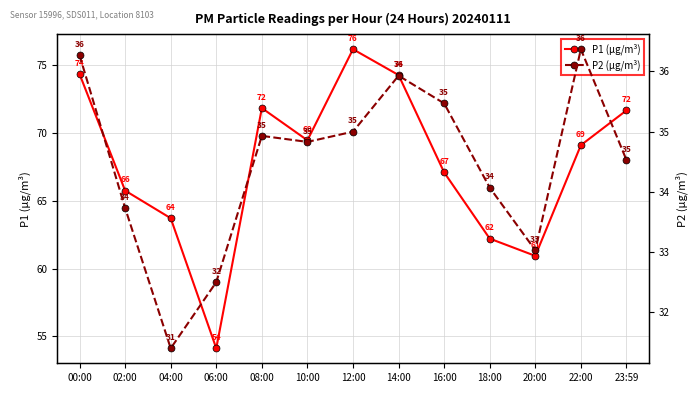

Reading left to right, what are all the values shown in this chart?

P1 (µg/m³): 74.3	65.7	63.7	54.1	71.8	69.4	76.1	74.2	67.1	62.2	60.9	69.1	71.6
P2 (µg/m³): 36.3	33.7	31.4	32.5	34.9	34.8	35.0	35.9	35.5	34.1	33.0	36.4	34.5